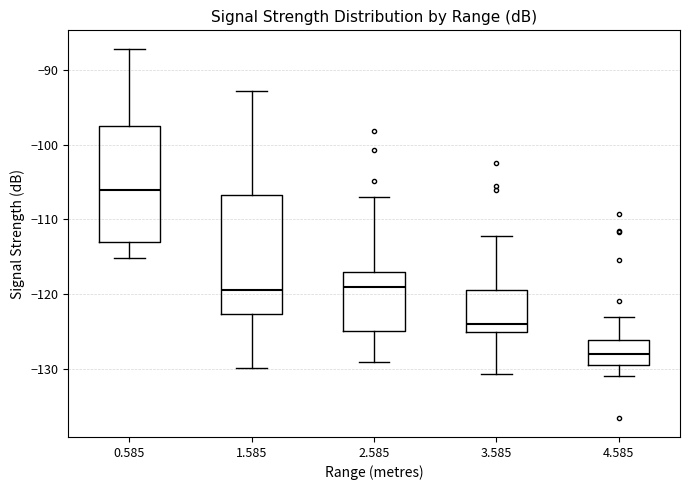

Where does the upper whisker of the box at x = 3.585 end on the y-axis? The values are not printed on the chart, so give them approximately, as read against the axis.

-112